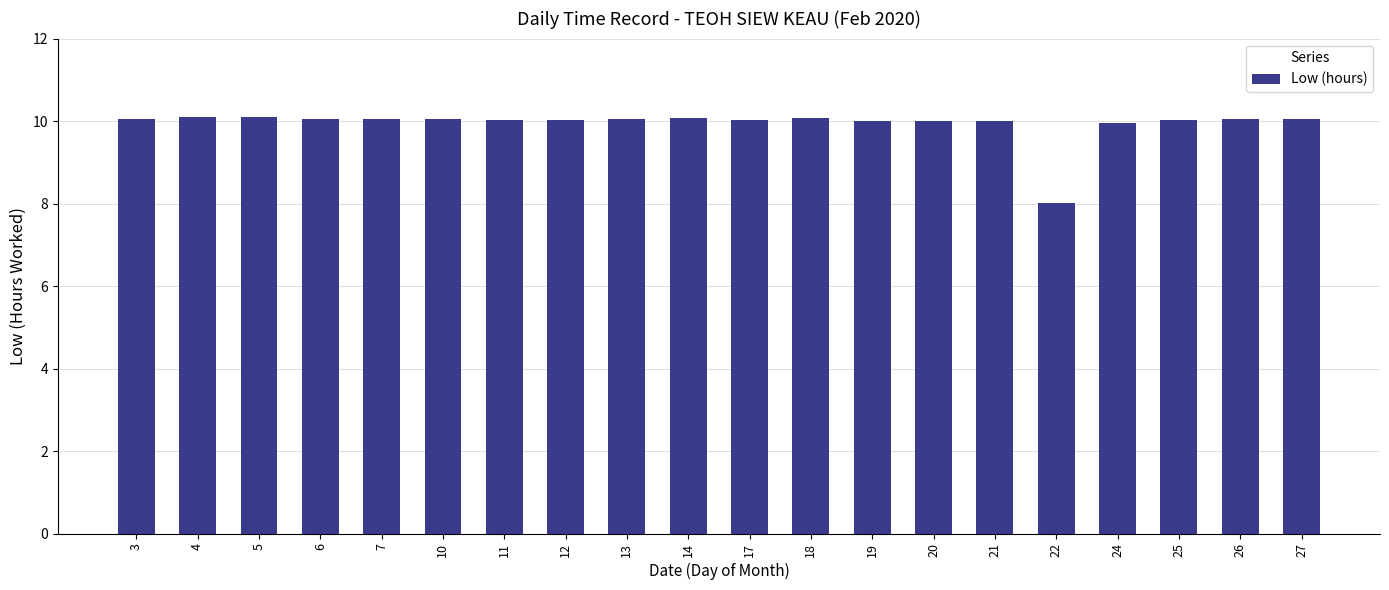

Does the chart contain any negative values?

No